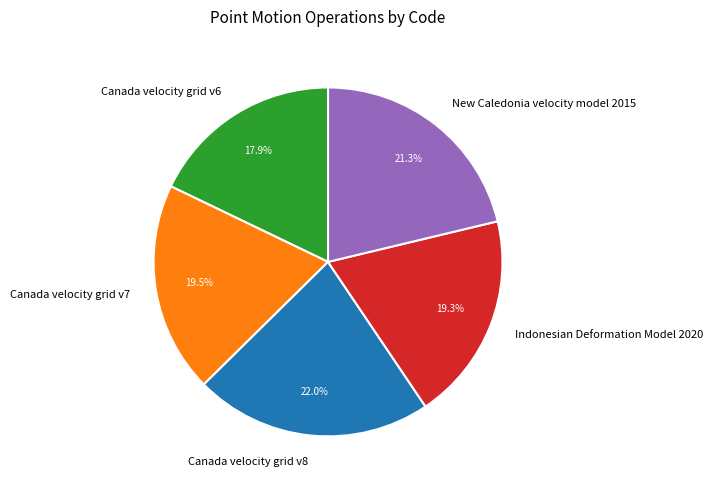

To the nearest percent, what is the difference between the largest and smallest slice percentages?

4%